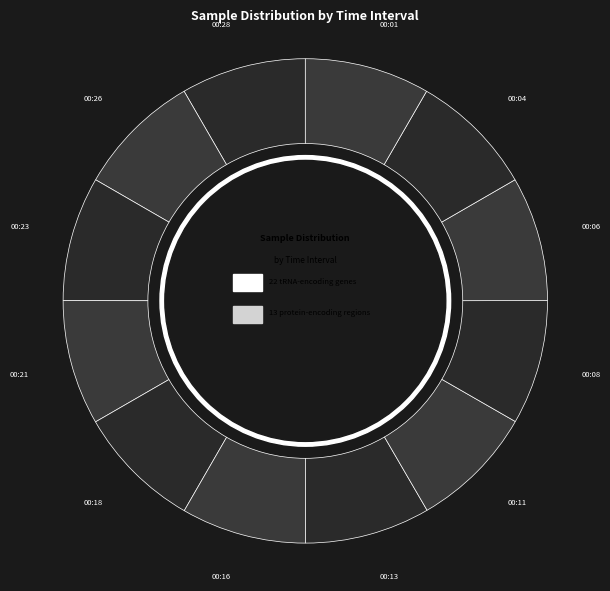

Rank the categories by value from highest to lowest.

00:16, 00:01, 00:08, 00:13, 00:11, 00:28, 00:21, 00:06, 00:04, 00:18, 00:26, 00:23